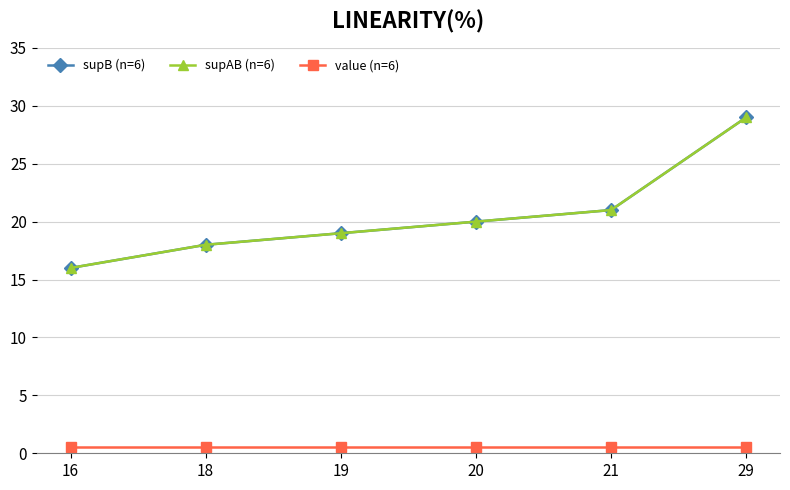

Does the chart have visible grid lines?

Yes